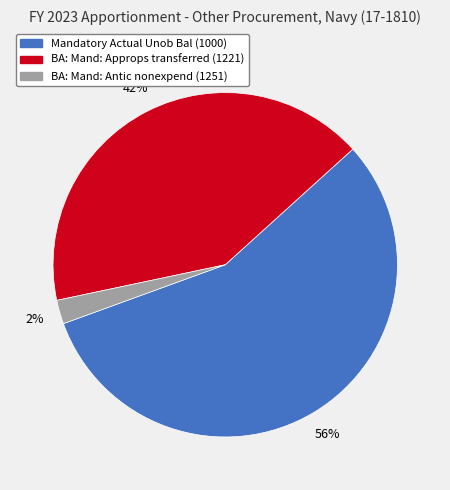

To the nearest percent, what is the combined percentage of Mandatory Actual Unob Bal (1000) and BA: Mand: Approps transferred (1221)?

98%